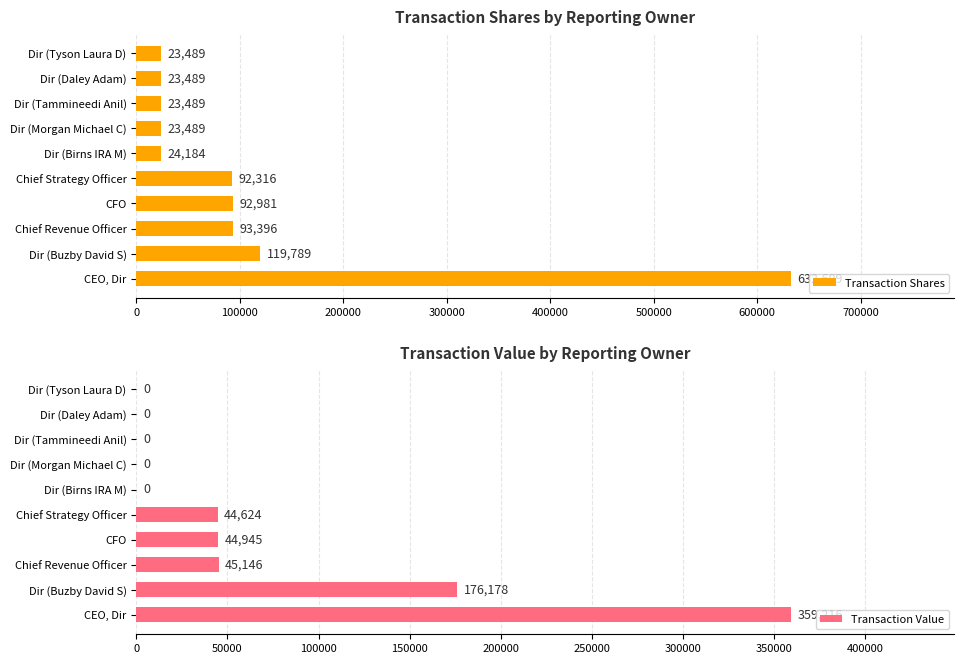

What is the value of the Transaction Value bar at the 1st from the left?

359216